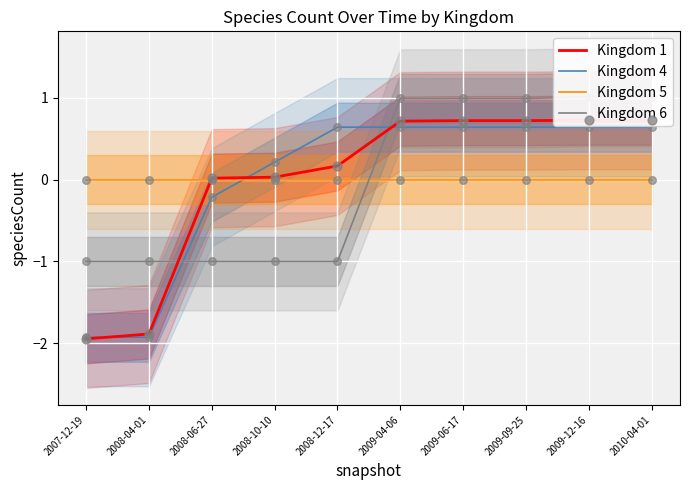

What is the total value across all series at 2009-04-06?

2.4